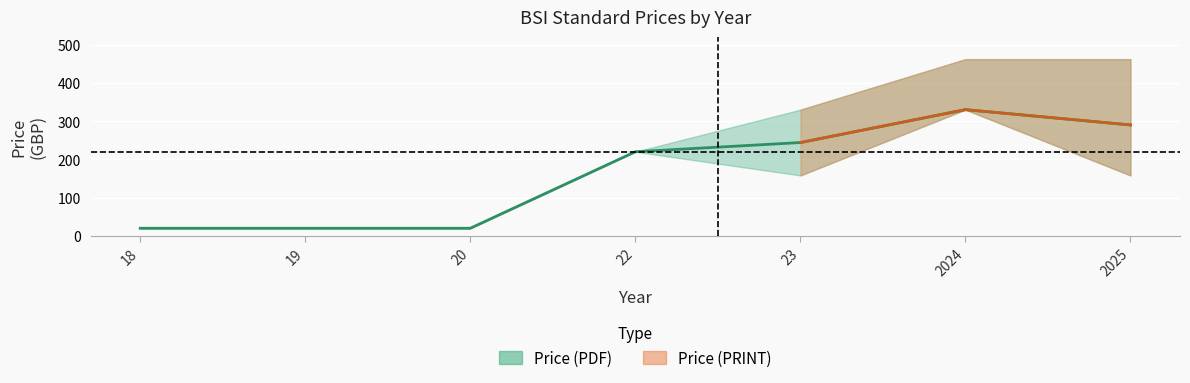

What is the average value of the Price (PRINT) series?

283